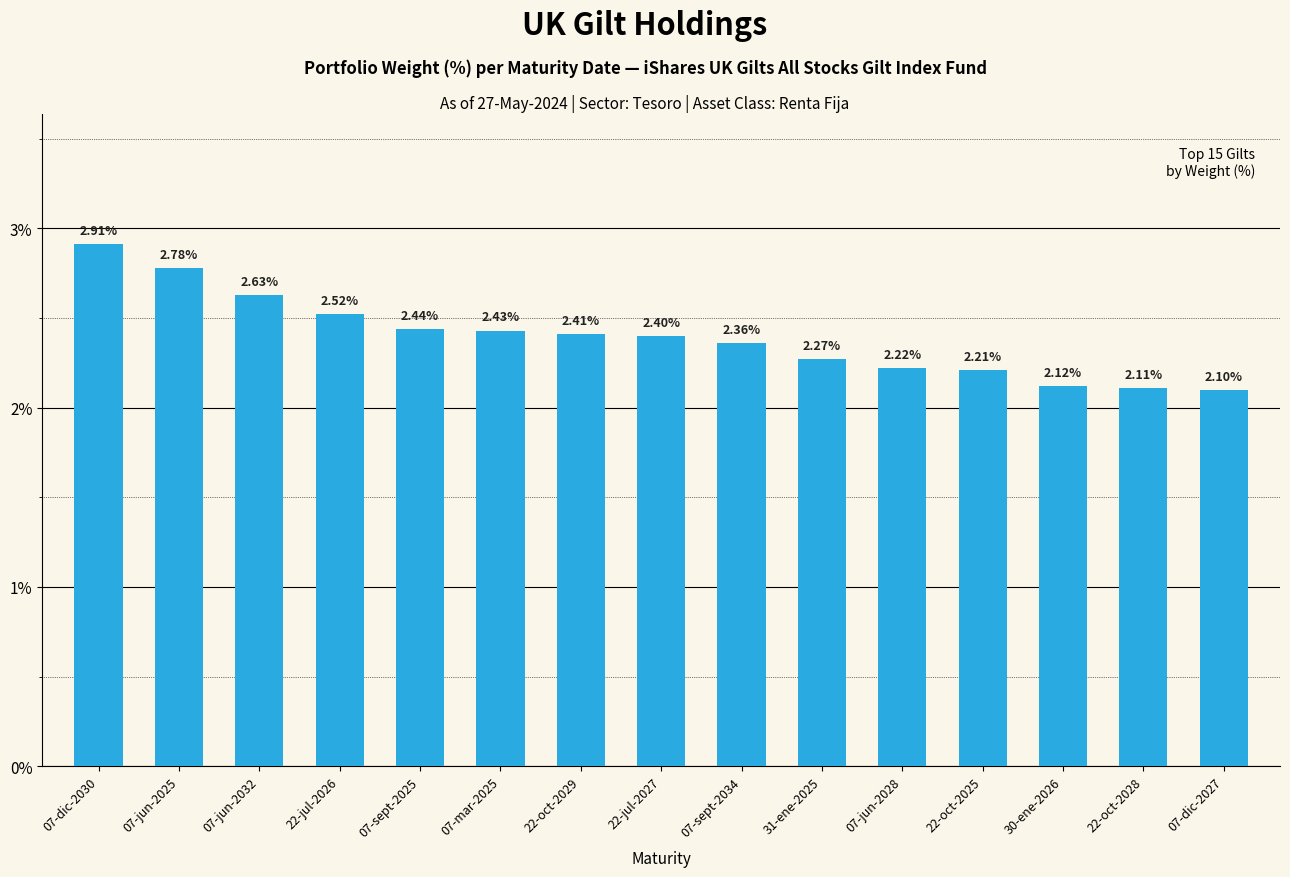

Count the values in the range 2 to 3.

15